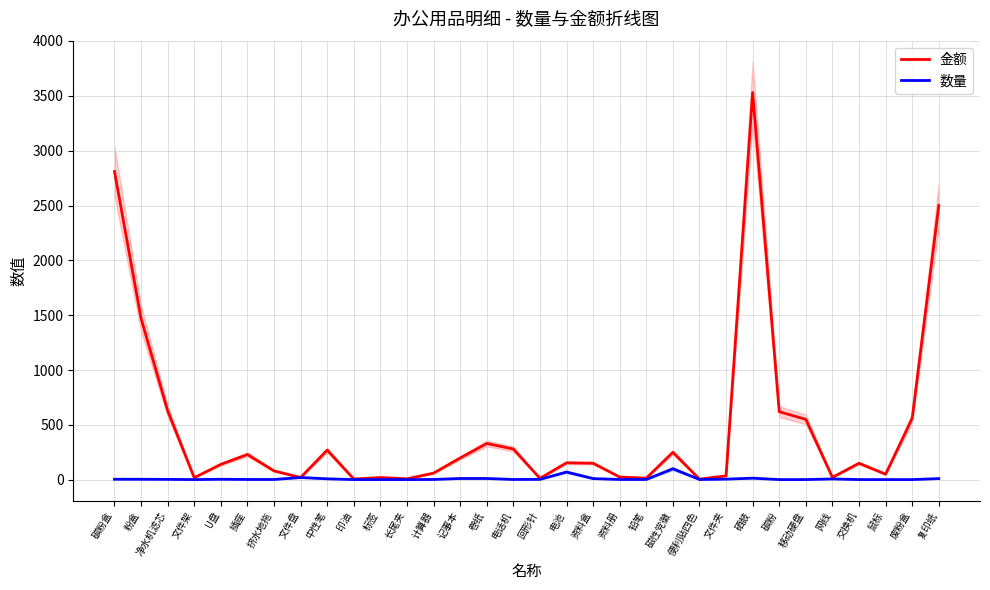

True or false: 金额 and 数量 intersect in this chart.

False